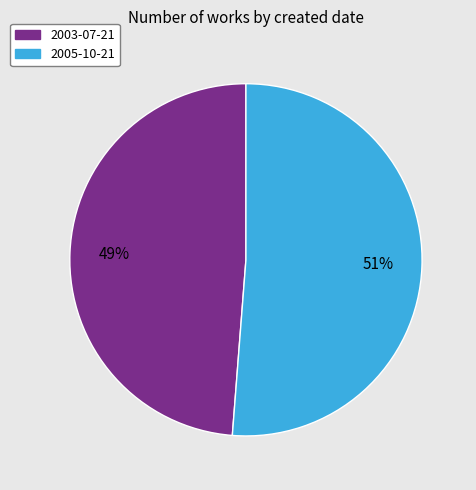

Which slice is the largest?

2005-10-21